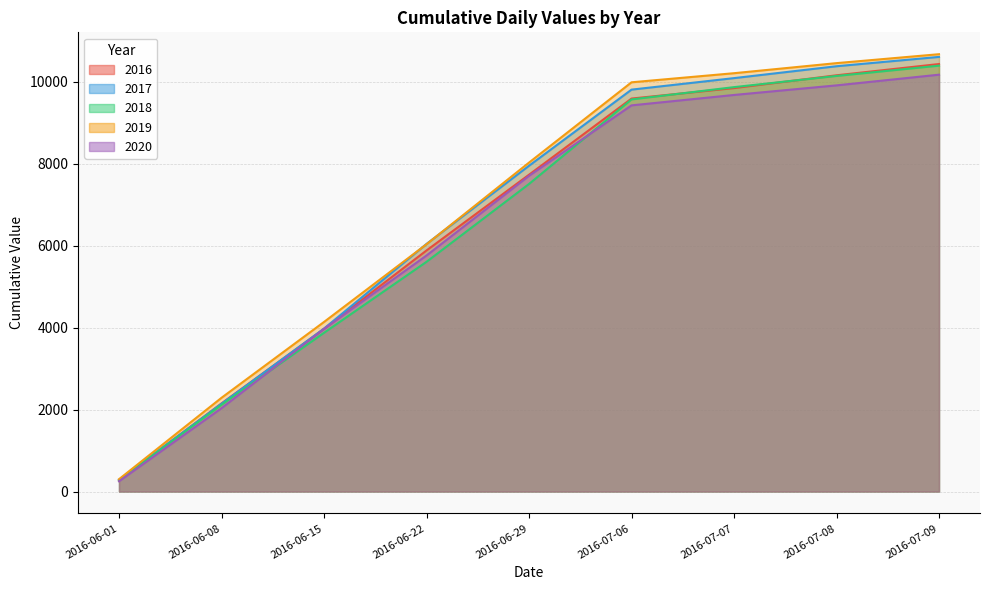

What is the highest value of the 2020 series?

10175